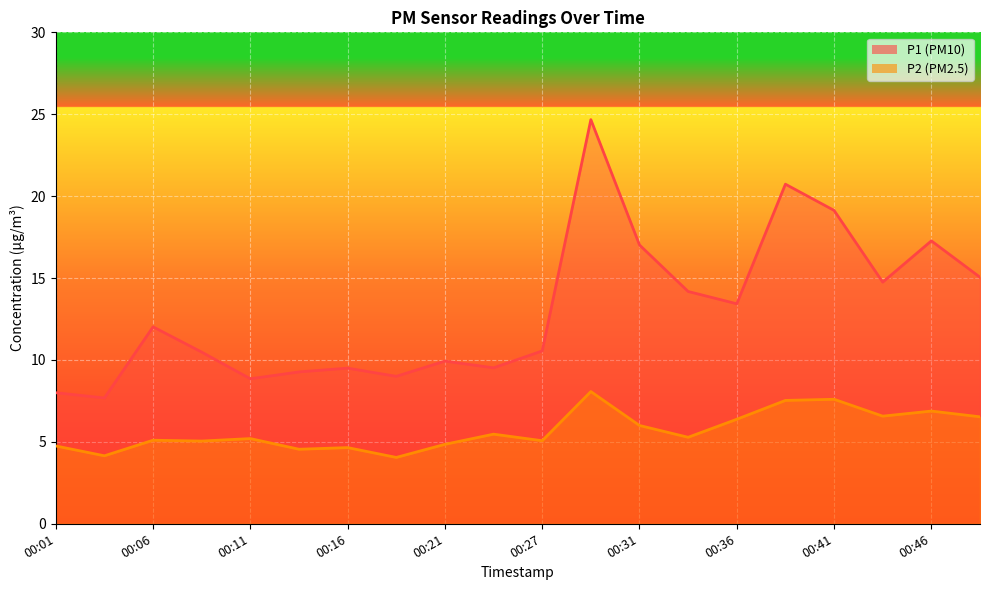

What is the value of the P2 point at the 6th from the left?

4.5